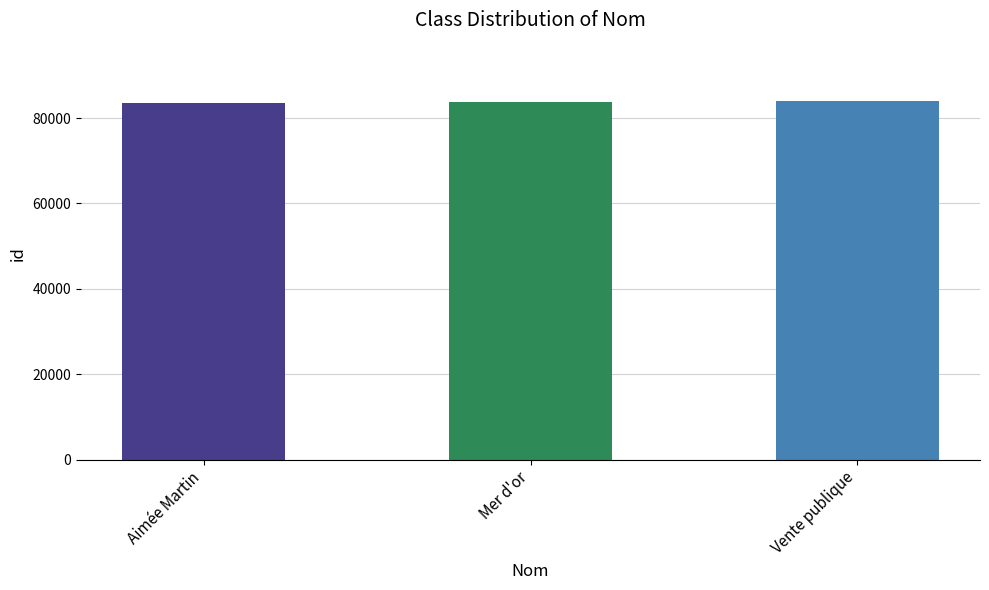

How many distinct data groups are displayed?

1